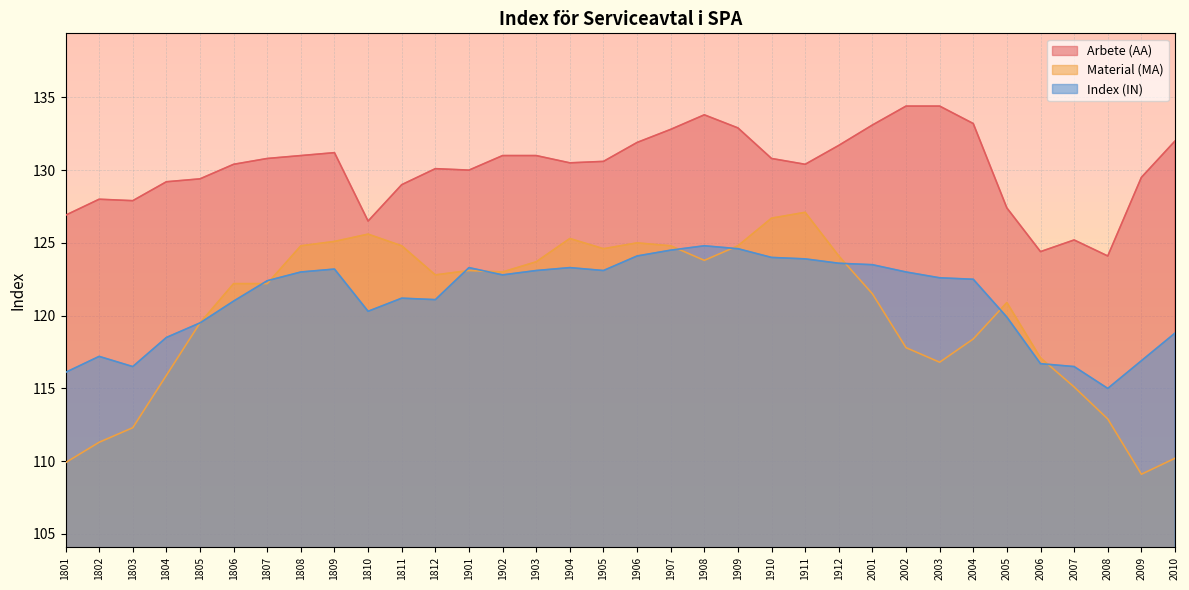

Rank the series by their maximum value, from lowest to highest.

Index (IN), Material (MA), Arbete (AA)